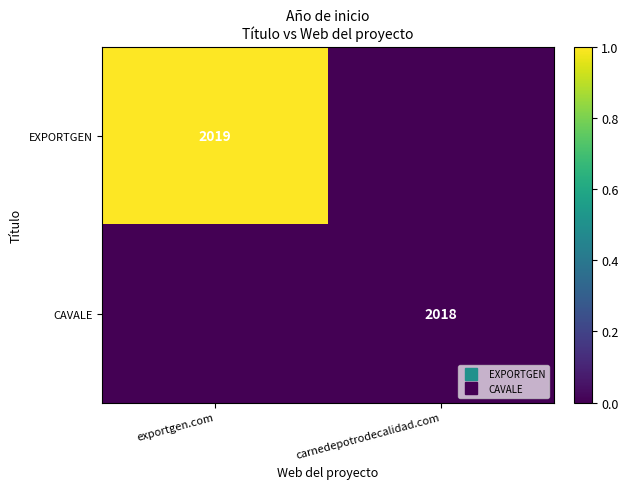

Rank the categories by EXPORTGEN value from highest to lowest.

exportgen.com, carnedepotrodecalidad.com